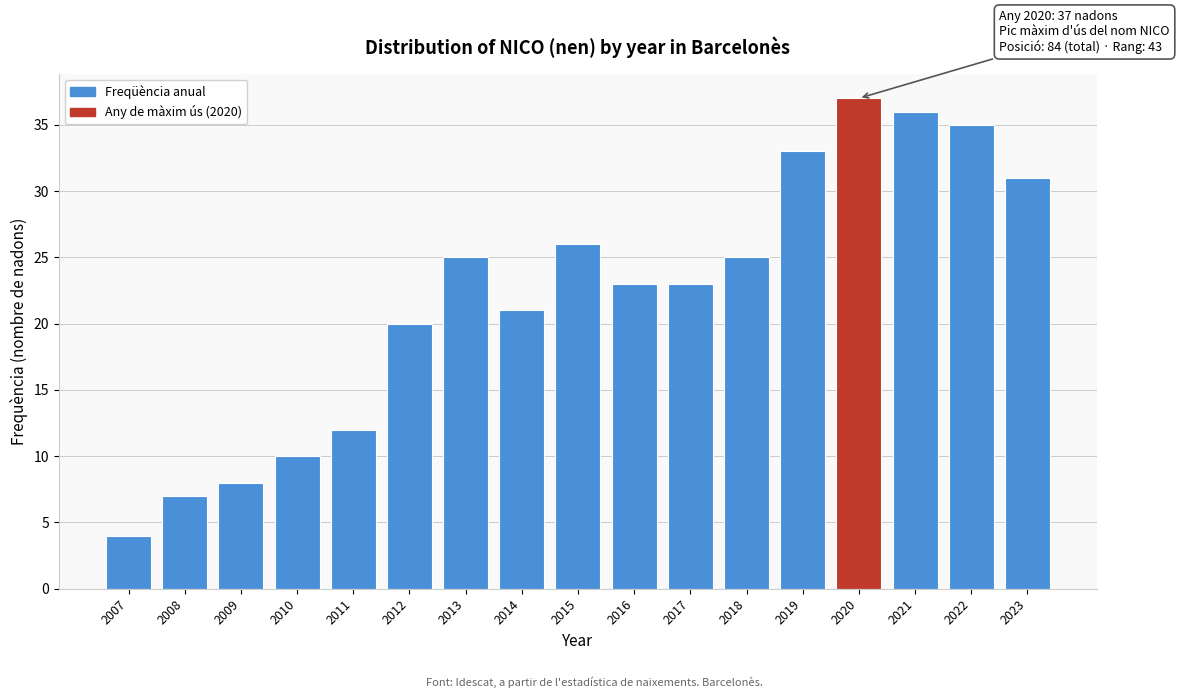

Reading left to right, what are all the values shown in this chart?

4	7	8	10	12	20	25	21	26	23	23	25	33	37	36	35	31